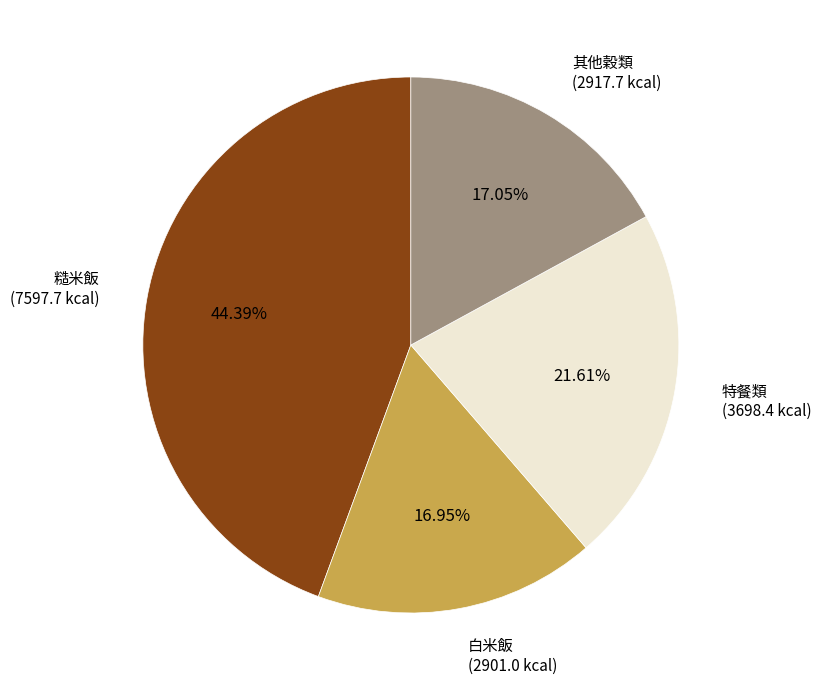

Combined, do 其他穀類 (2917.7 kcal) and 白米飯 (2901.0 kcal) account for over 50%?

No